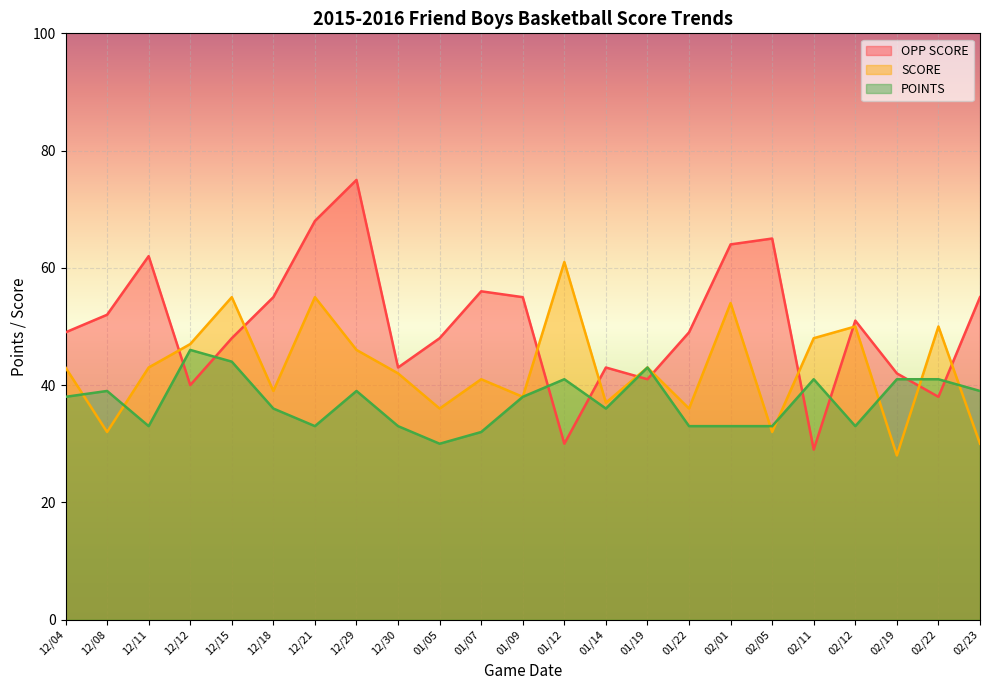

True or false: OPP SCORE has a value of 76 at 12/18.

False